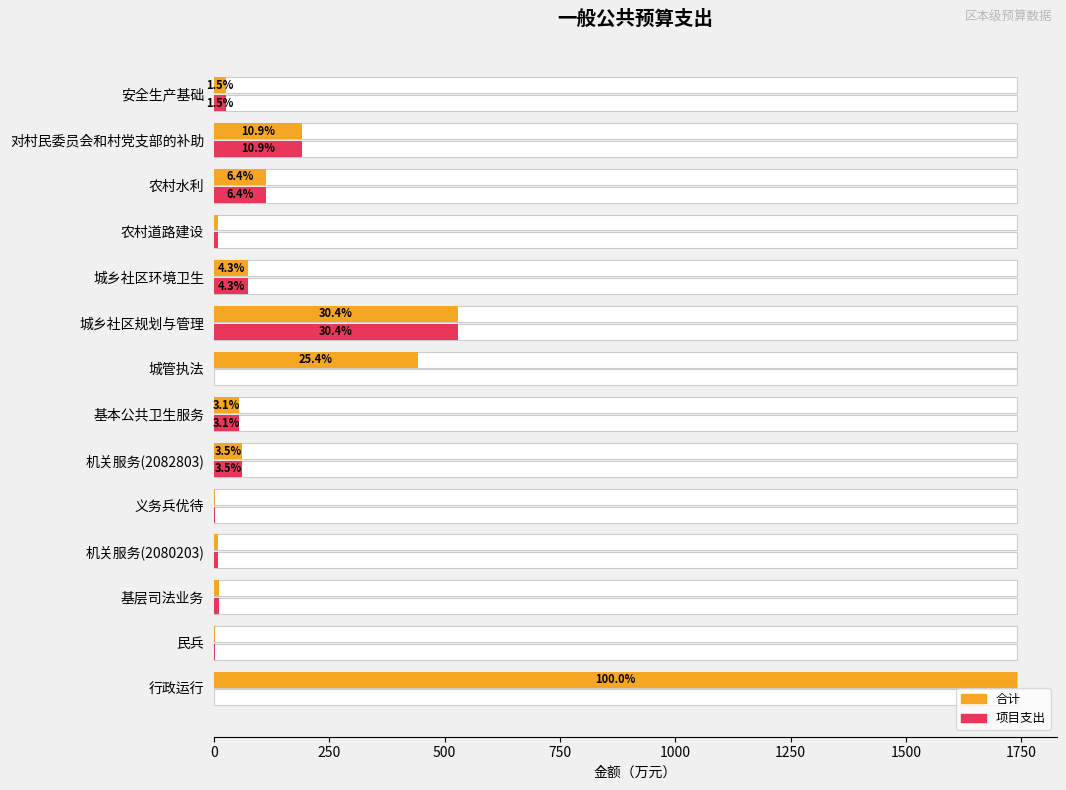

Which series has the largest total across all categories?

合计